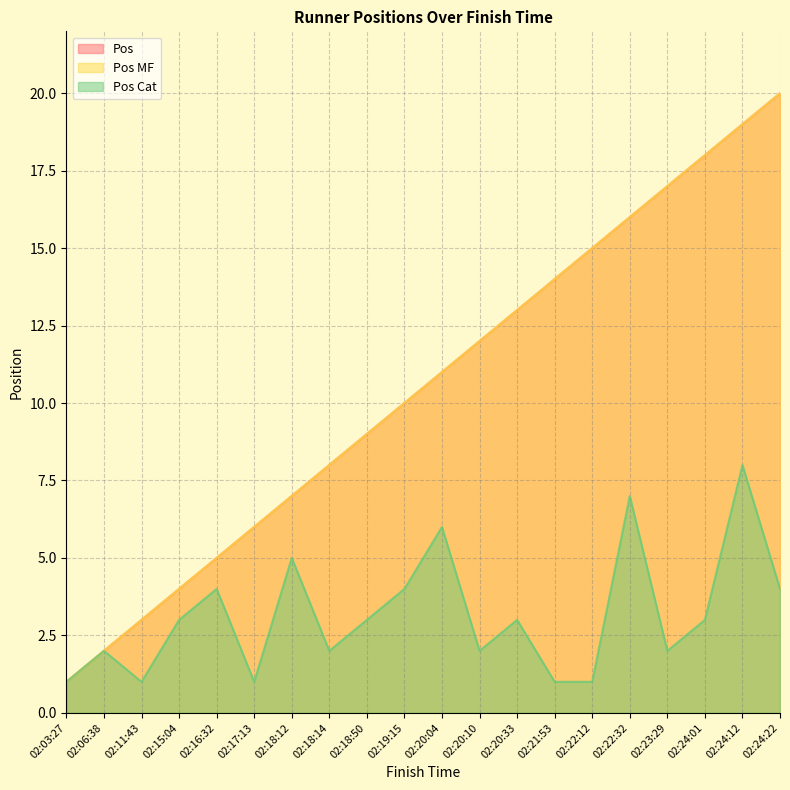

At which label is Pos closest to 10?

02:19:15